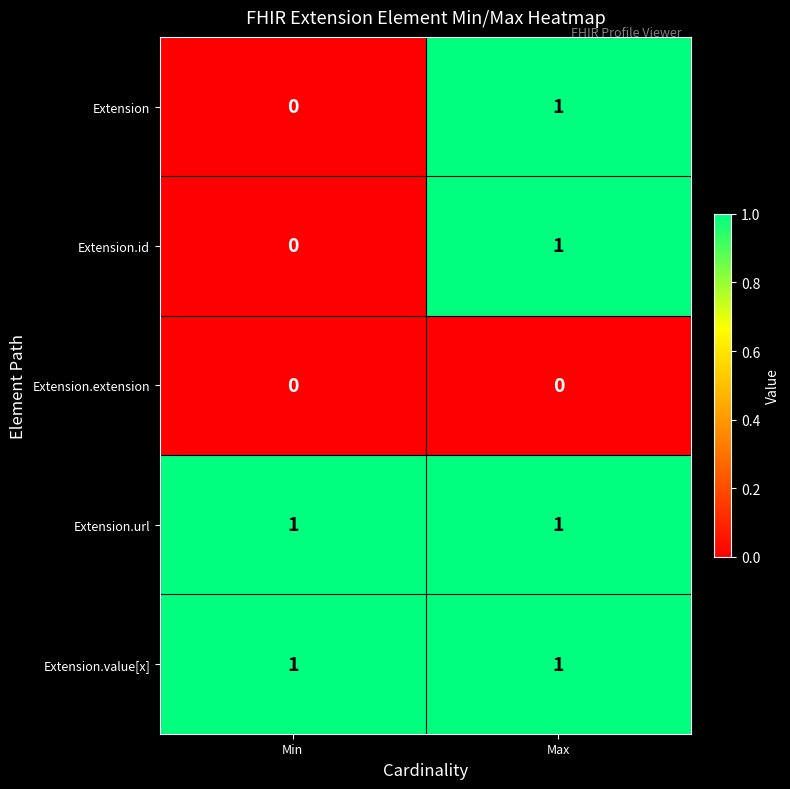

How many distinct data groups are displayed?

5